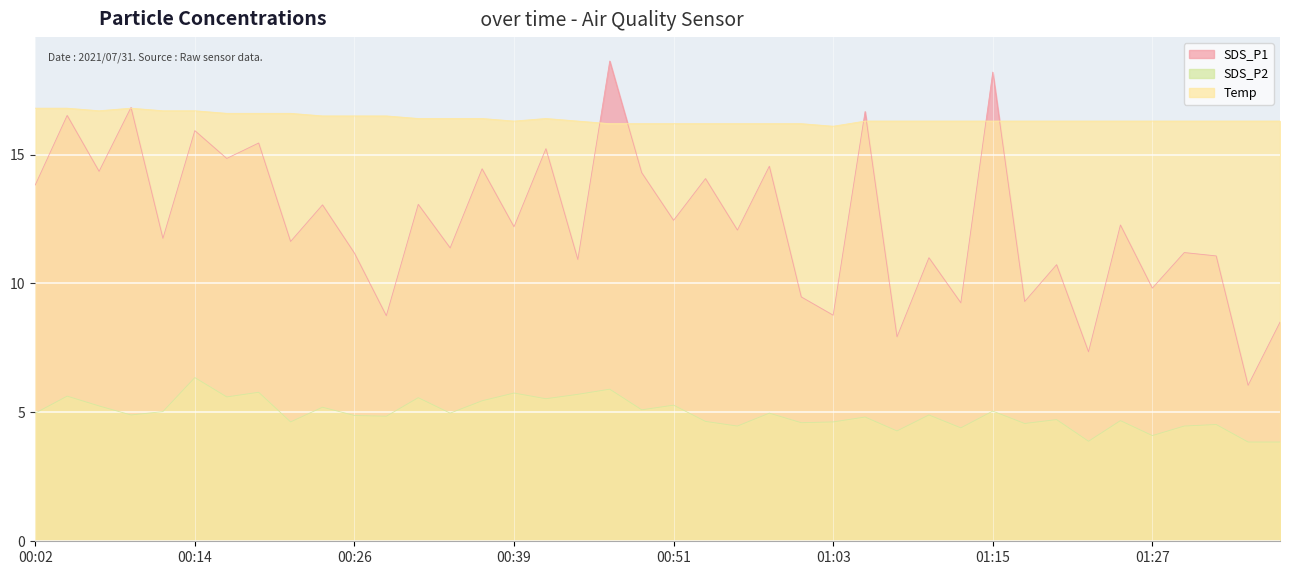

What position from the right is 01:37?

1